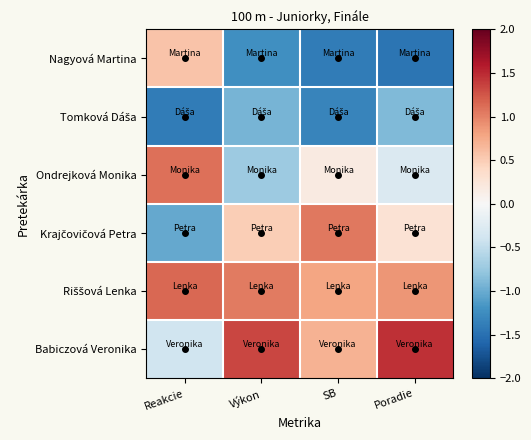

What is the minimum value shown in the chart?

-1.5